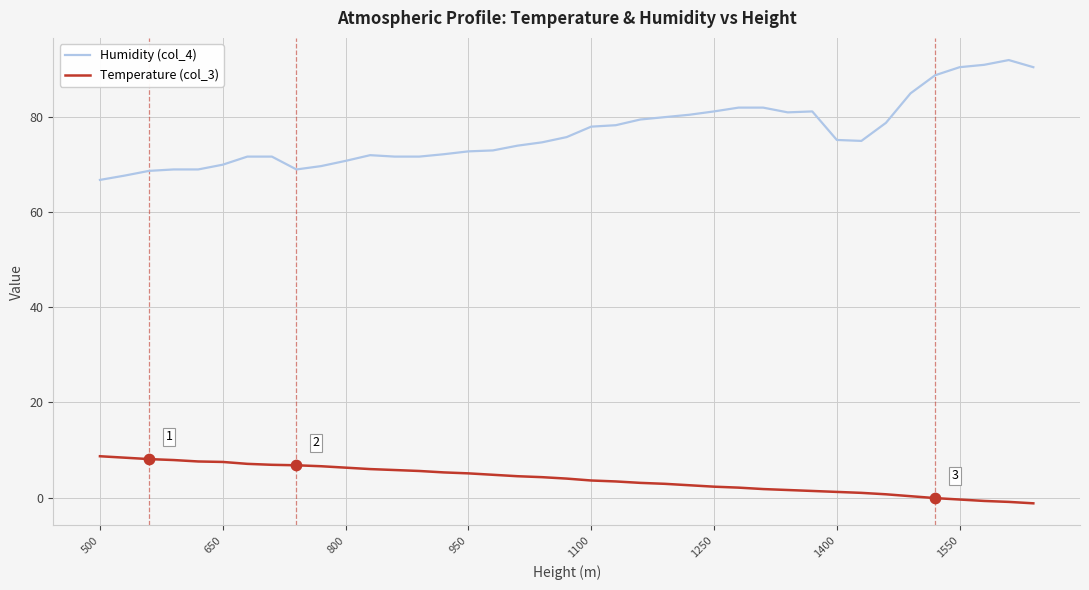

Which series has the largest range (max minus min)?

Humidity (col_4)